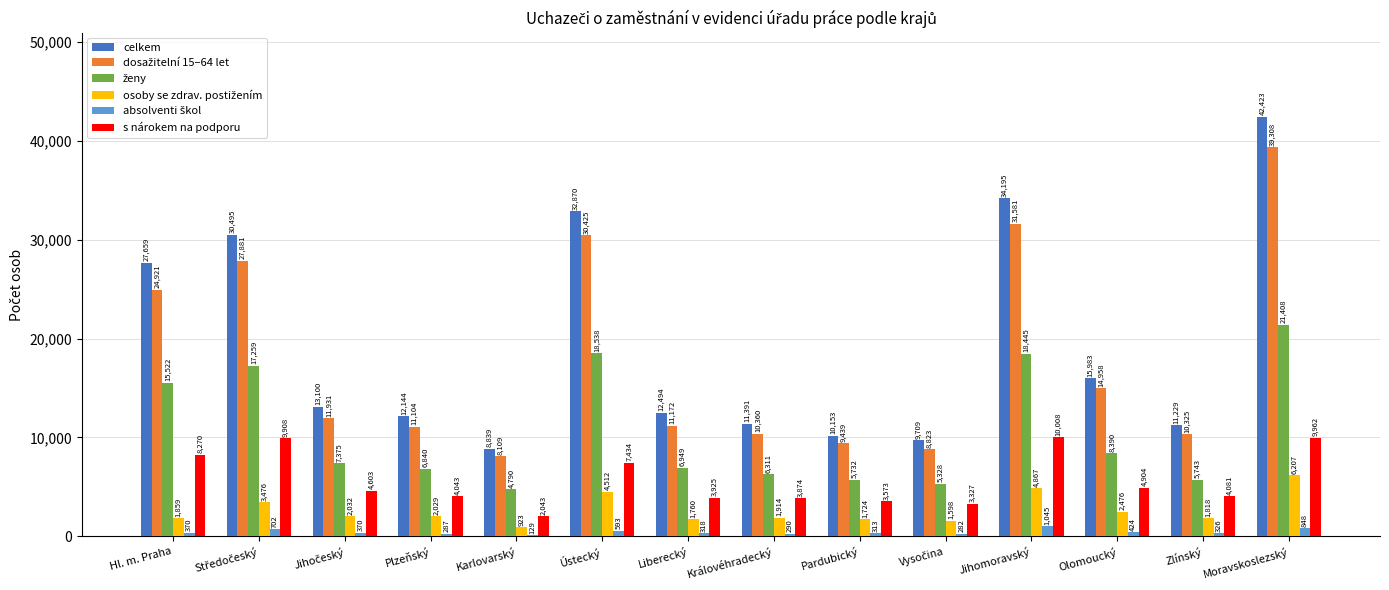

At which category is the sum across all series the highest?

Moravskoslezský